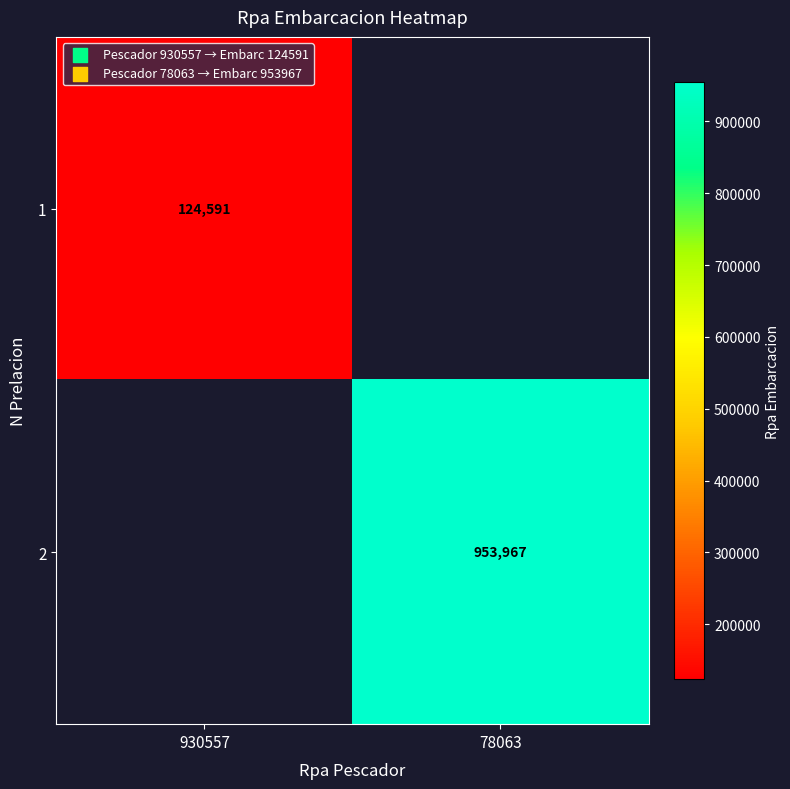

What is the maximum value shown in the chart?

953967.0